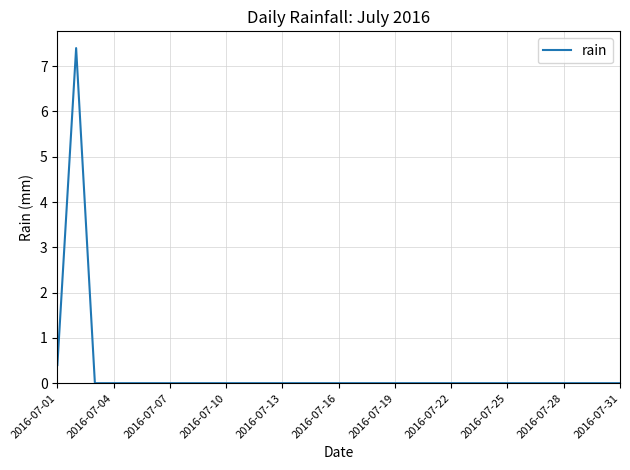

What is the sum of all values?

7.8